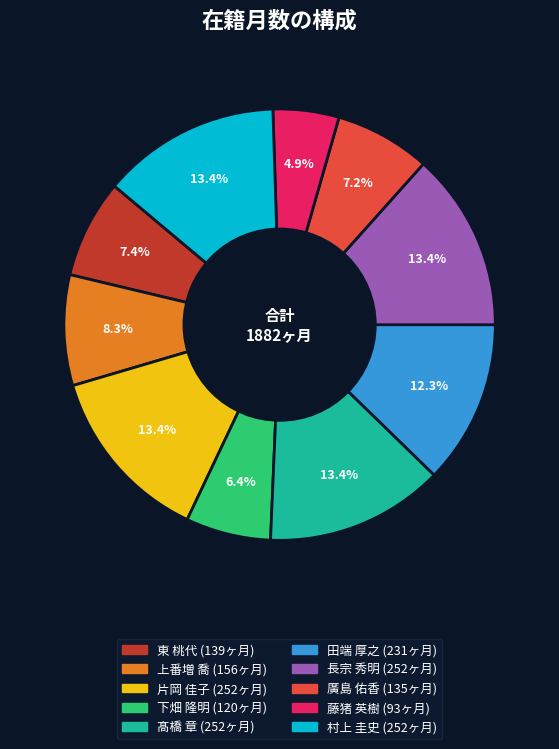

How many segments does this pie chart have?

10